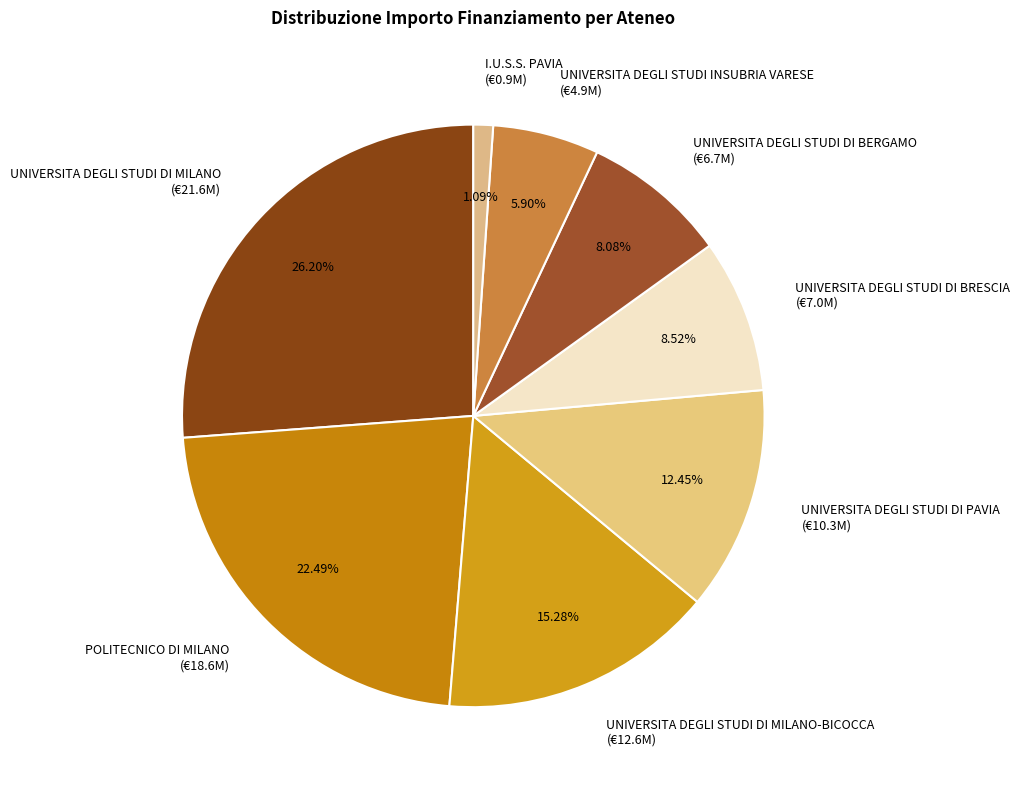

What is the ratio of the value at UNIVERSITA DEGLI STUDI INSUBRIA VARESE (€4.9M) to the value at UNIVERSITA DEGLI STUDI DI PAVIA (€10.3M)?

0.5